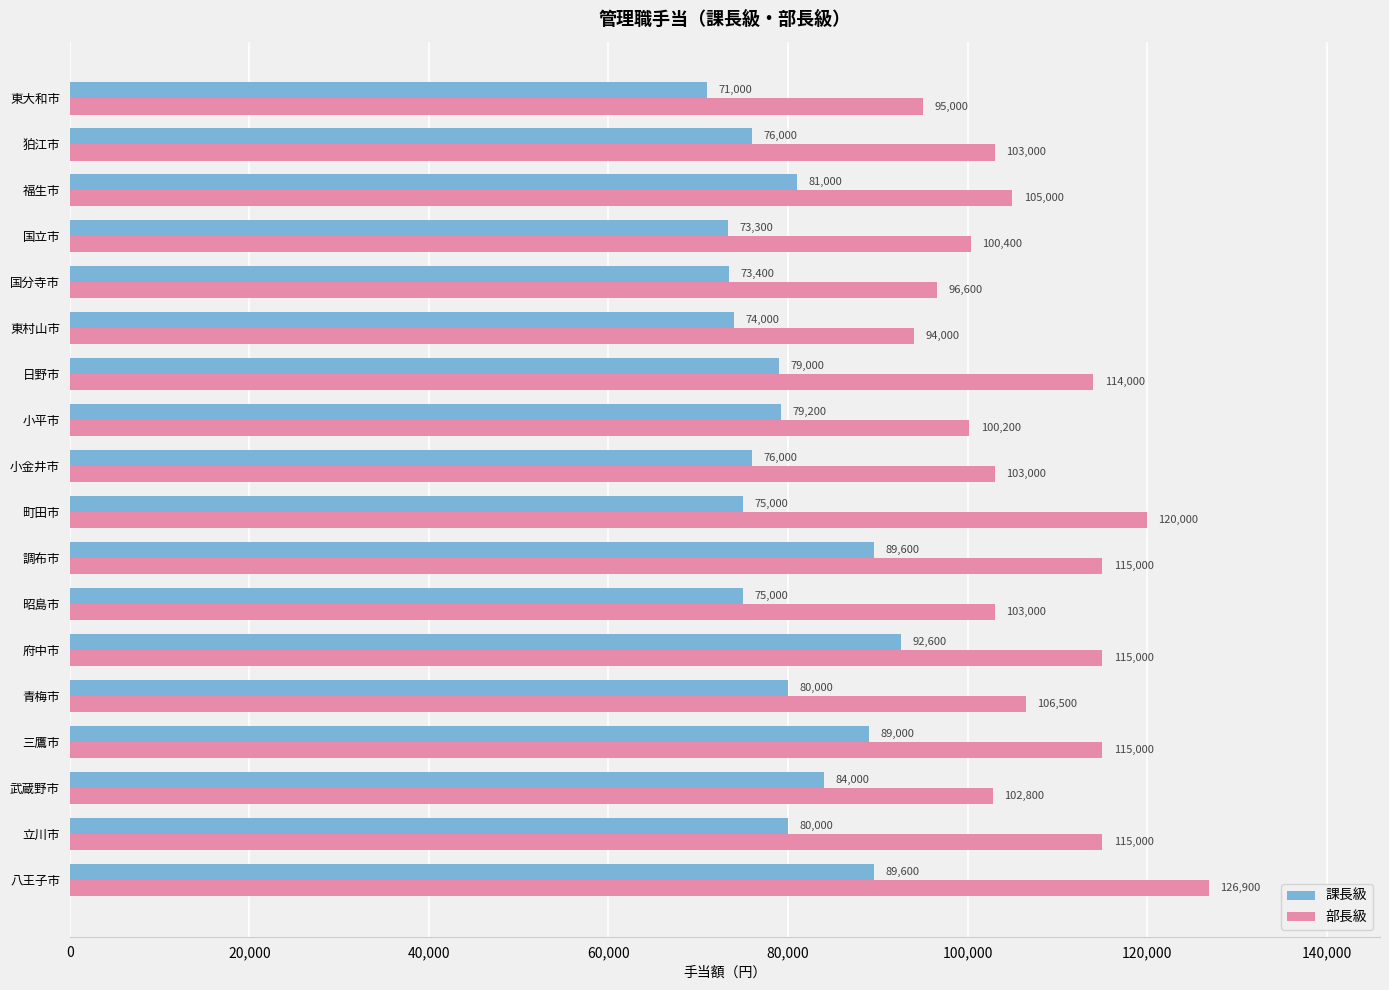

Is it true that 部長級 equals 115000 at 調布市?

True